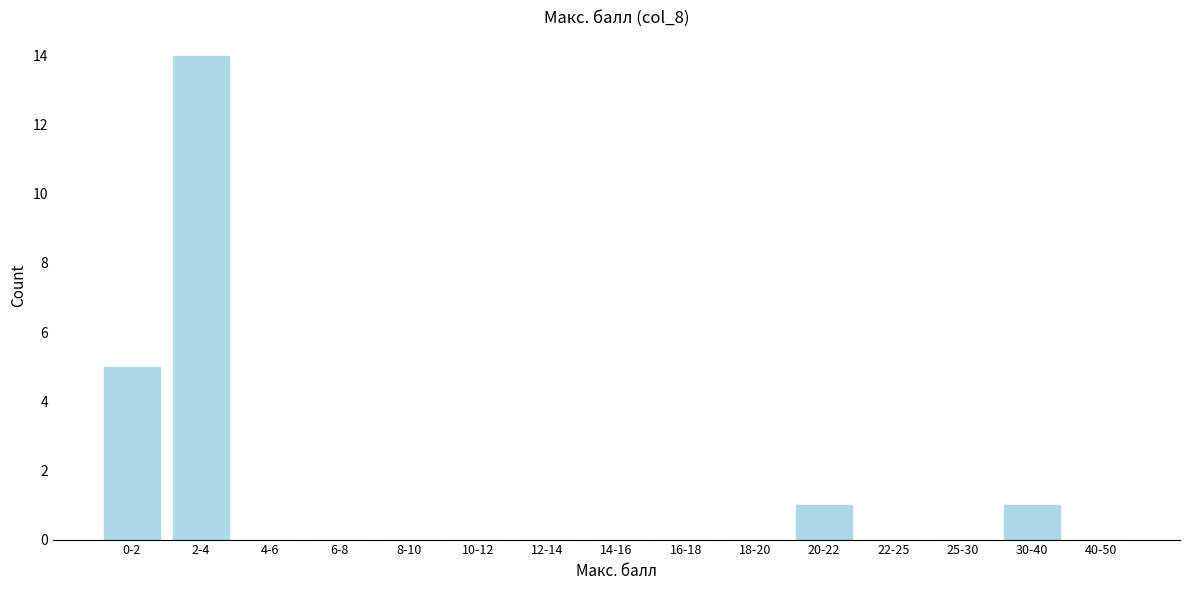

Reading right to left, extract all data points from this chart.

40-50=0	30-40=1	25-30=0	22-25=0	20-22=1	18-20=0	16-18=0	14-16=0	12-14=0	10-12=0	8-10=0	6-8=0	4-6=0	2-4=14	0-2=5